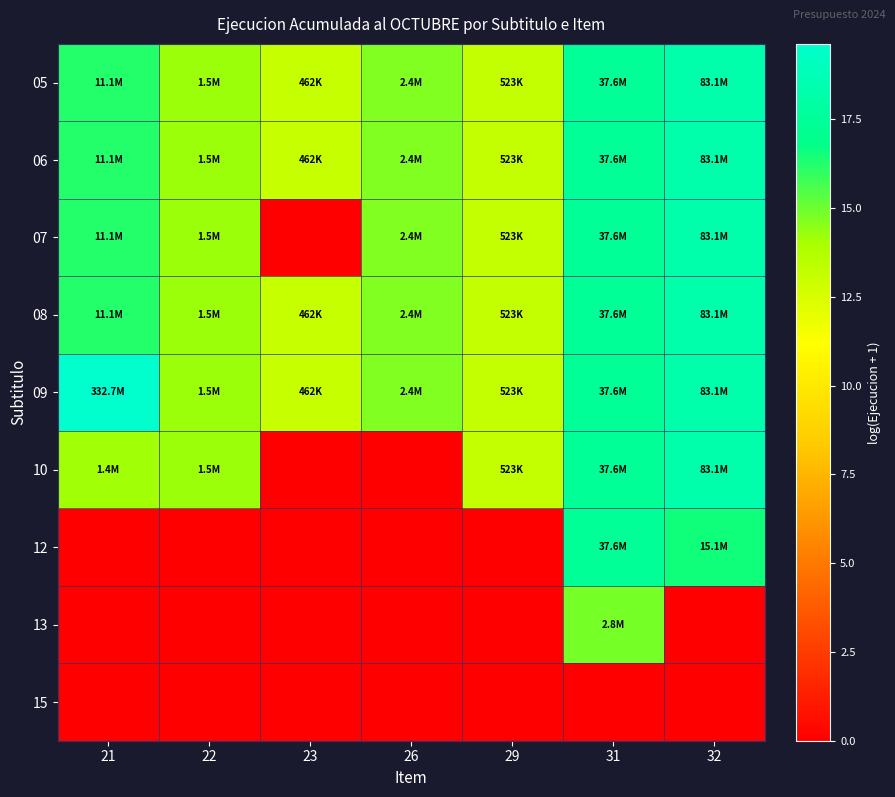

Reading left to right, transcribe all the data shown in this chart.

05: 21=16.2	22=14.2	23=13.0	26=14.7	29=13.2	31=17.4	32=18.2
06: 21=16.2	22=14.2	23=13.0	26=14.7	29=13.2	31=17.4	32=18.2
07: 21=16.2	22=14.2	23=0.0	26=14.7	29=13.2	31=17.4	32=18.2
08: 21=16.2	22=14.2	23=13.0	26=14.7	29=13.2	31=17.4	32=18.2
09: 21=19.6	22=14.2	23=13.0	26=14.7	29=13.2	31=17.4	32=18.2
10: 21=14.1	22=14.2	23=0.0	26=0.0	29=13.2	31=17.4	32=18.2
12: 21=0.0	22=0.0	23=0.0	26=0.0	29=0.0	31=17.4	32=16.5
13: 21=0.0	22=0.0	23=0.0	26=0.0	29=0.0	31=14.9	32=0.0
15: 21=0.0	22=0.0	23=0.0	26=0.0	29=0.0	31=0.0	32=0.0